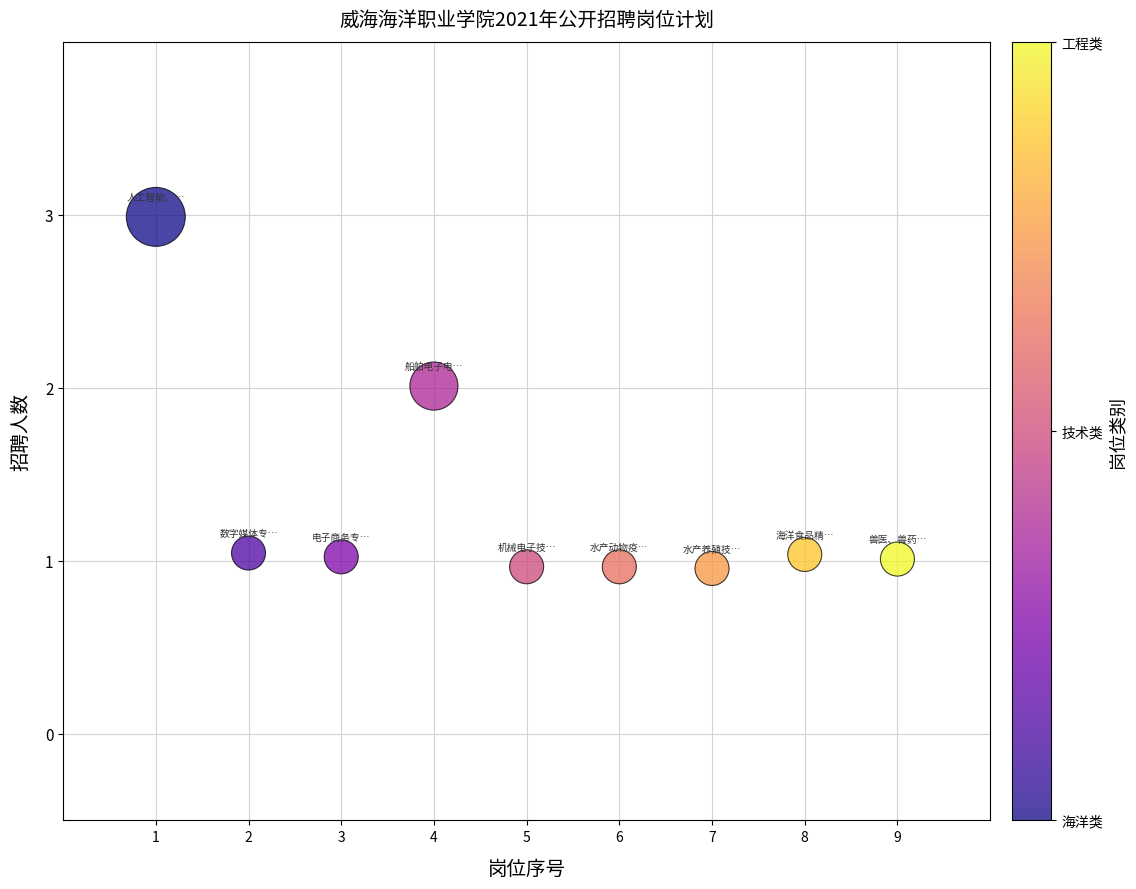

What is the average X value?

5.0